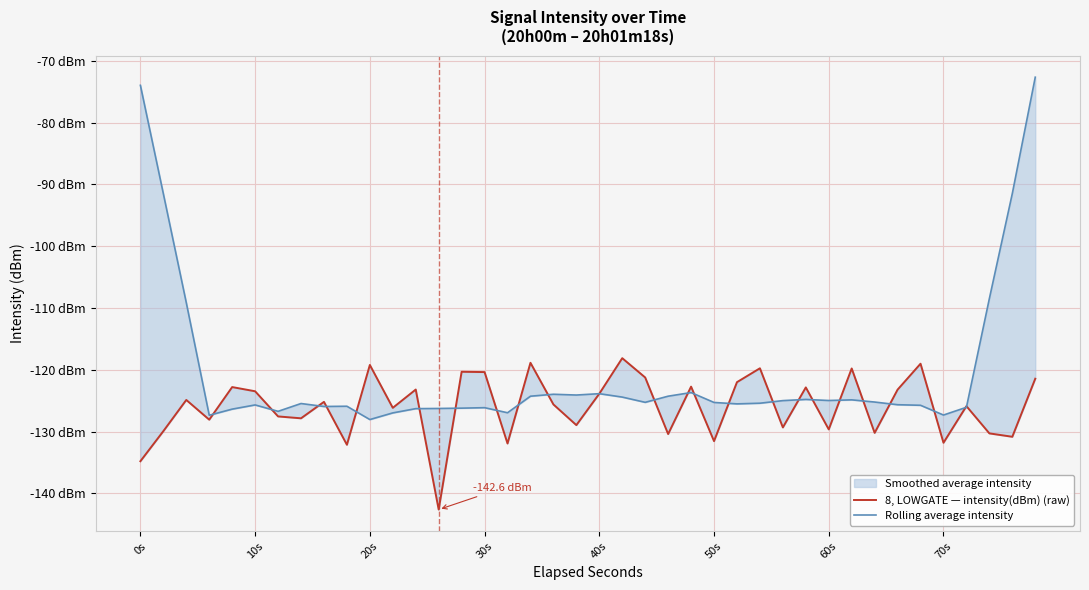

What is the value of the Rolling average intensity point at the 4th from the left?

-127.4